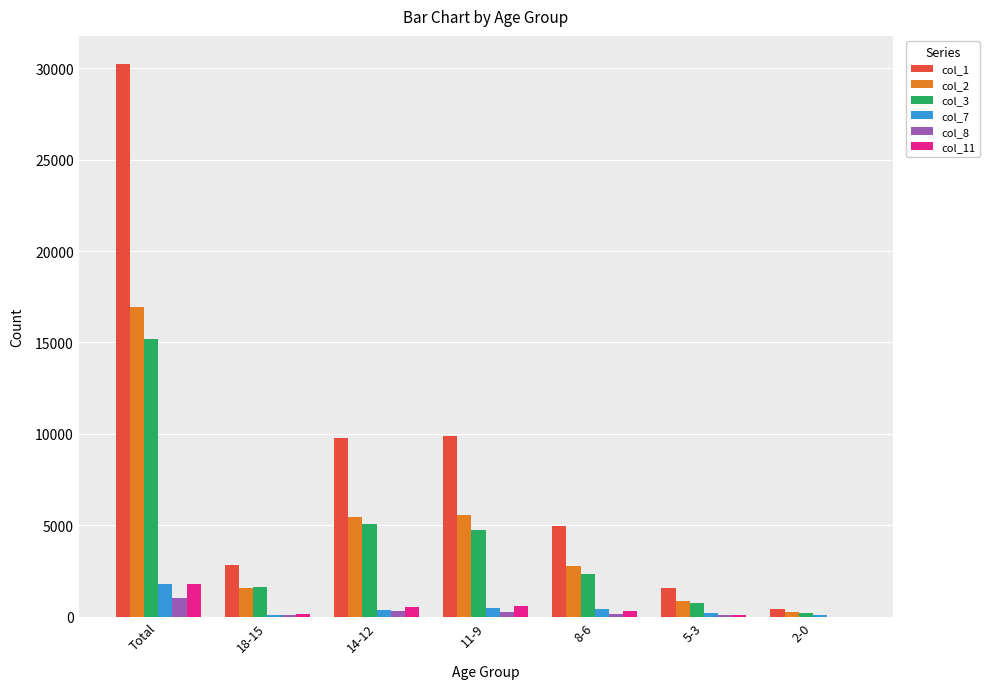

Which series has the largest total across all categories?

col_1